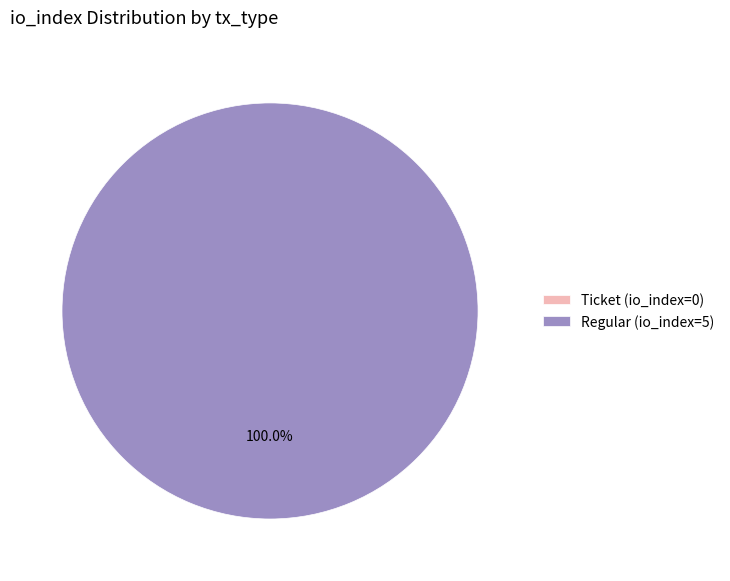

What is the change in value from Ticket (io_index=0) to Regular (io_index=5)?

+5